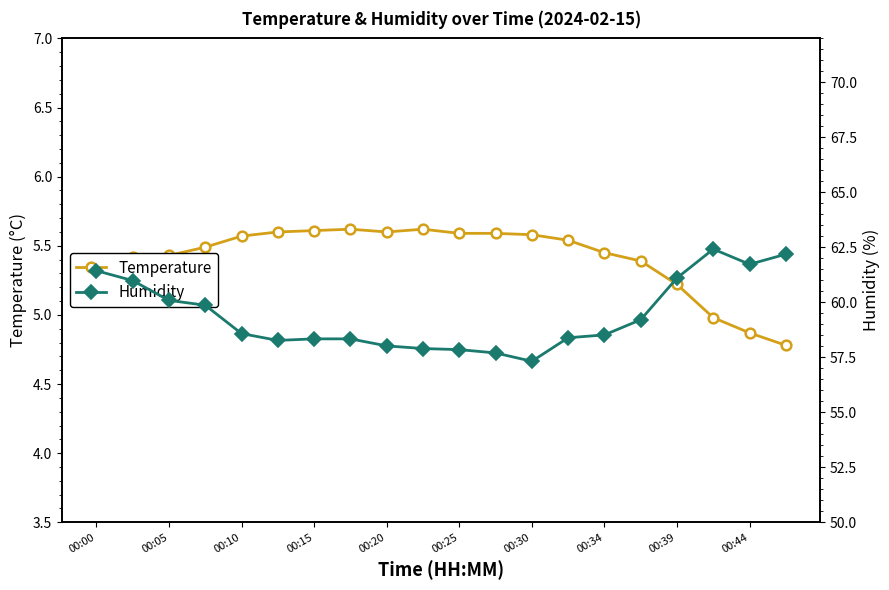

True or false: Temperature has more than 0 points higher than both neighbors.

True